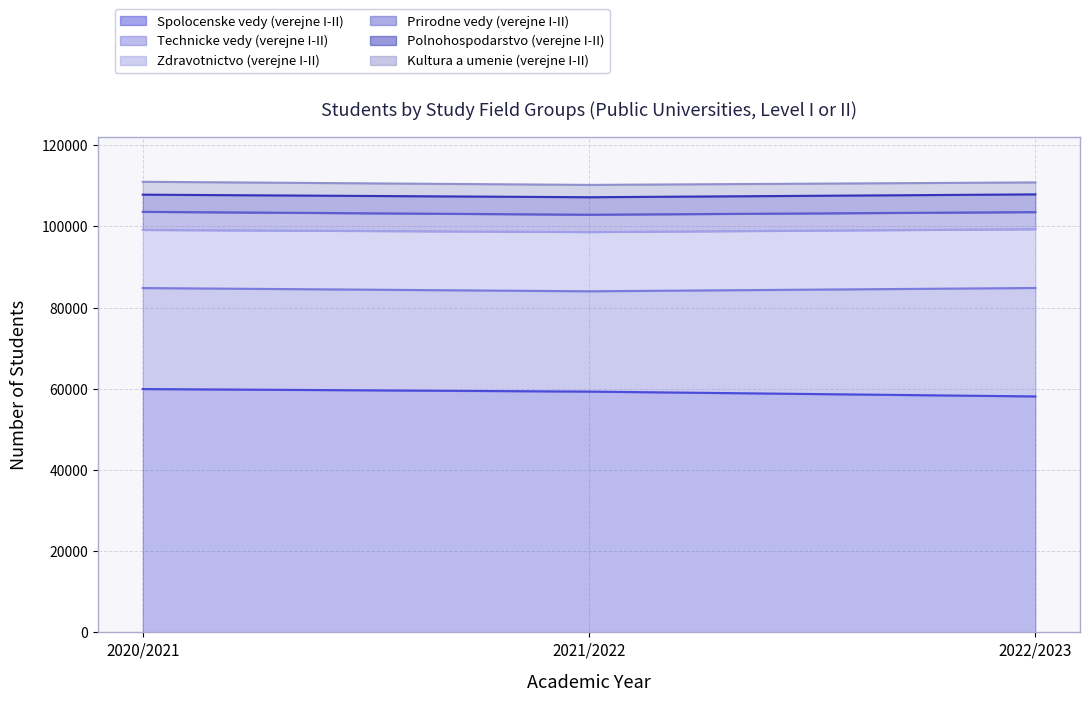

What is the difference between the maximum and second lowest values in the Polnohospodarstvo (verejne I-II) series?

61